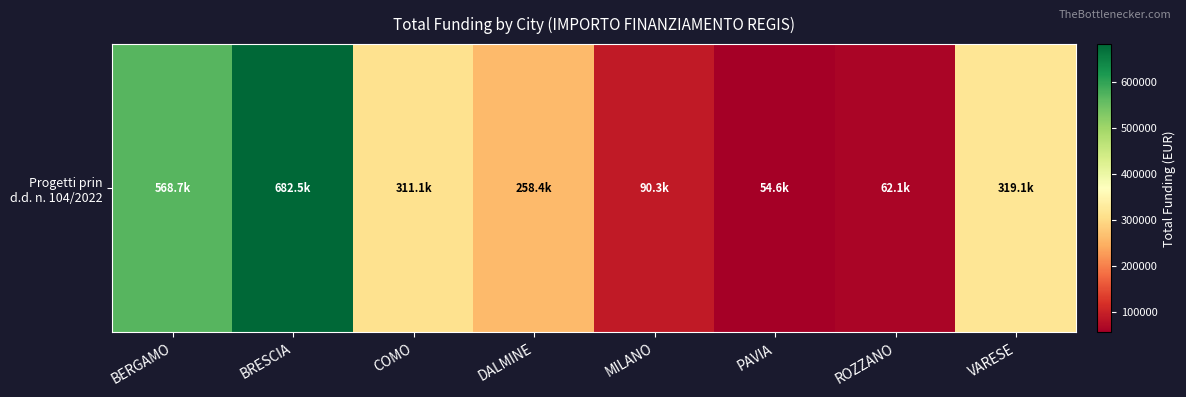

Reading left to right, list all the values displayed in this chart.

BERGAMO=568671.5	BRESCIA=682502.5	COMO=311137.0	DALMINE=258386.7	MILANO=90268.6	PAVIA=54577.6	ROZZANO=62062.4	VARESE=319070.1